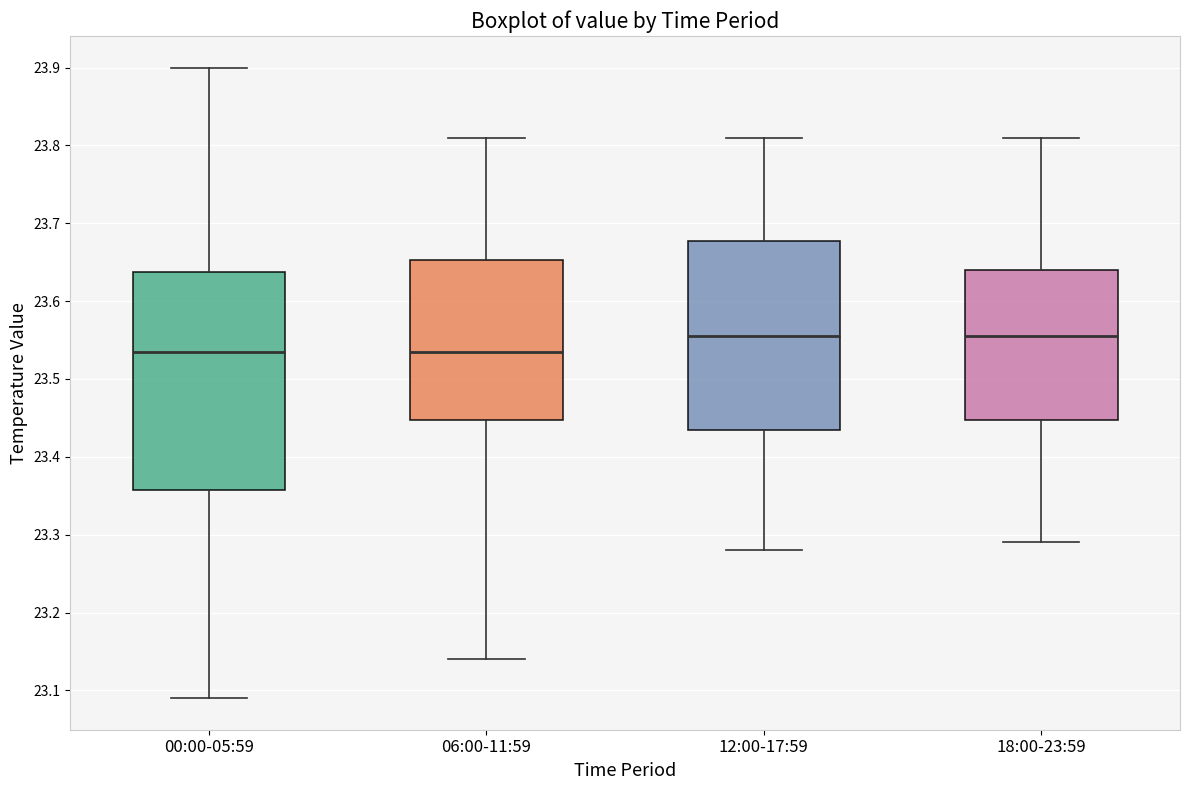

Where is the lower edge of the box for 00:00-05:59 on the y-axis? The values are not printed on the chart, so give them approximately, as read against the axis.

23.36